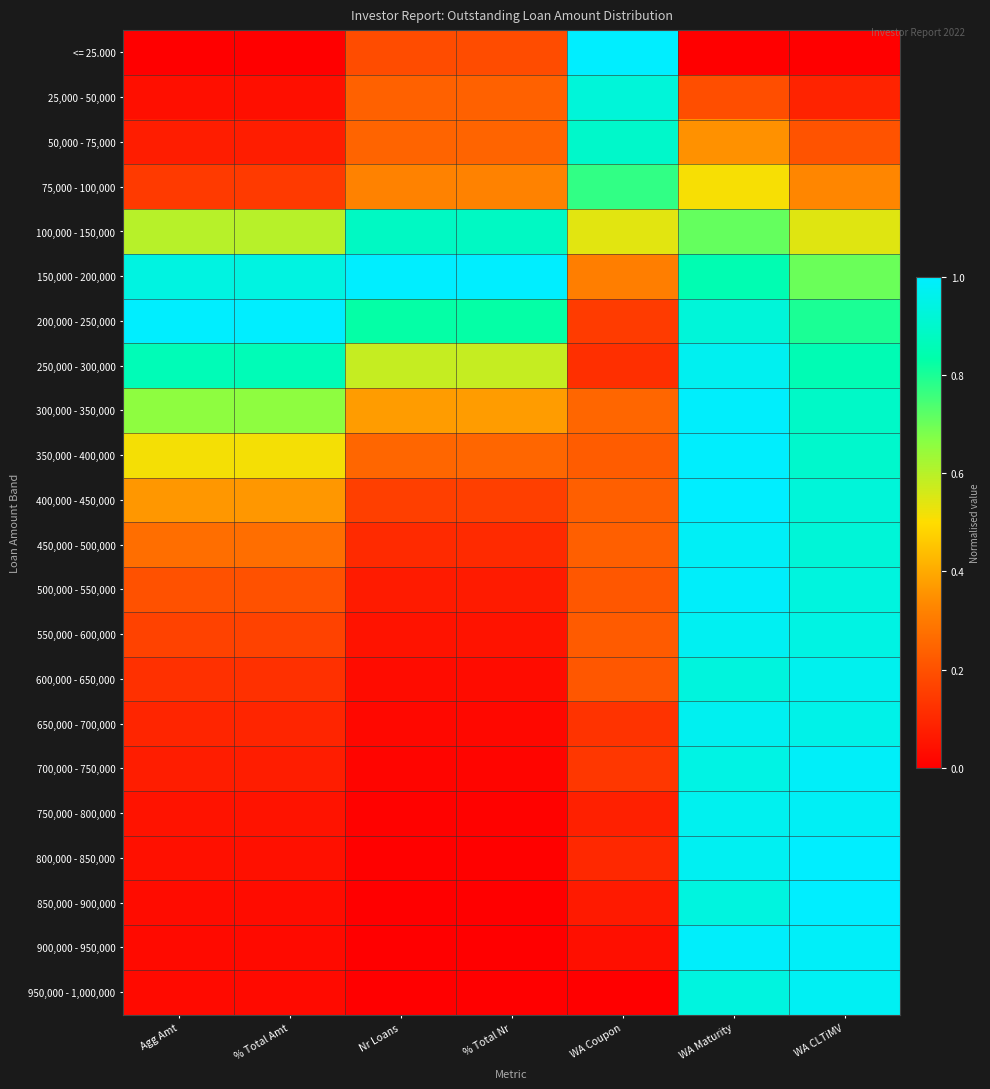

What is the spread (max minus min) of values at Agg Amt?

1.0